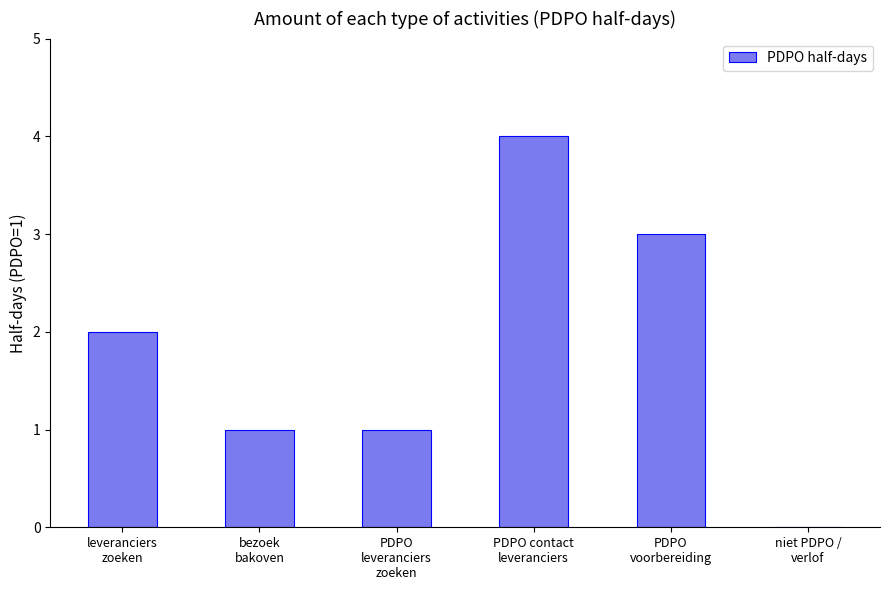

Reading left to right, list all the values displayed in this chart.

2	1	1	4	3	0